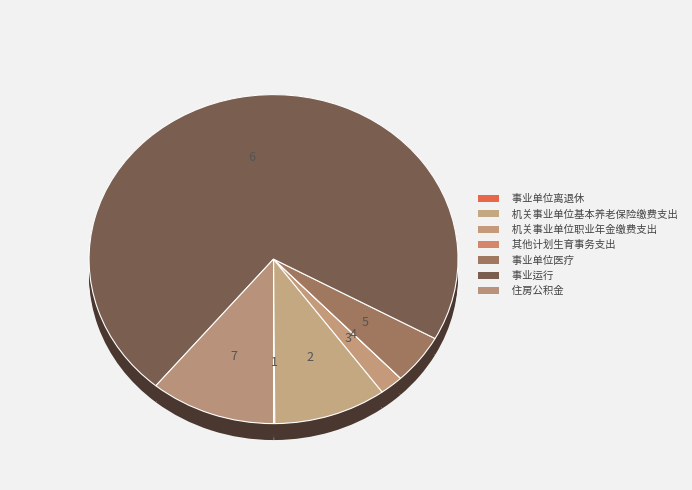

To the nearest percent, what is the average slice percentage?

14%